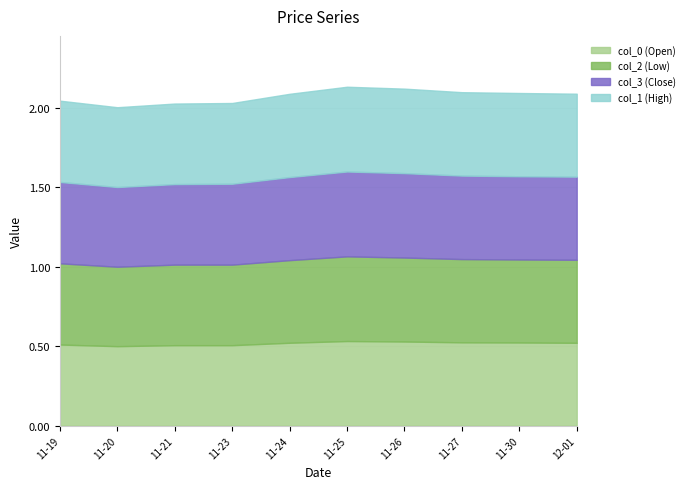

The value of col_0 (Open) at 11-23 is 0.5. True or false?

True